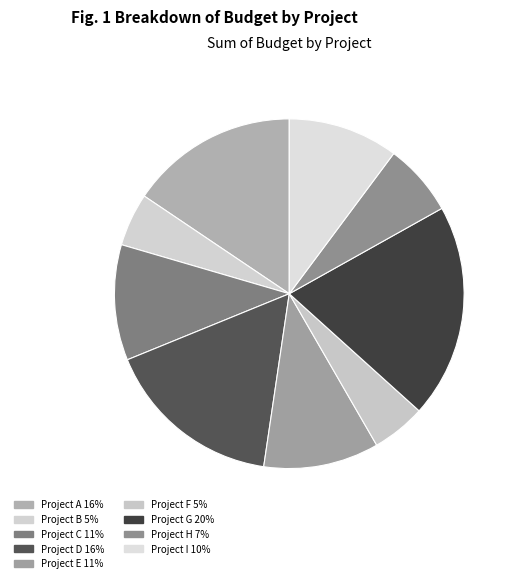

Which slice is the smallest?

Project B